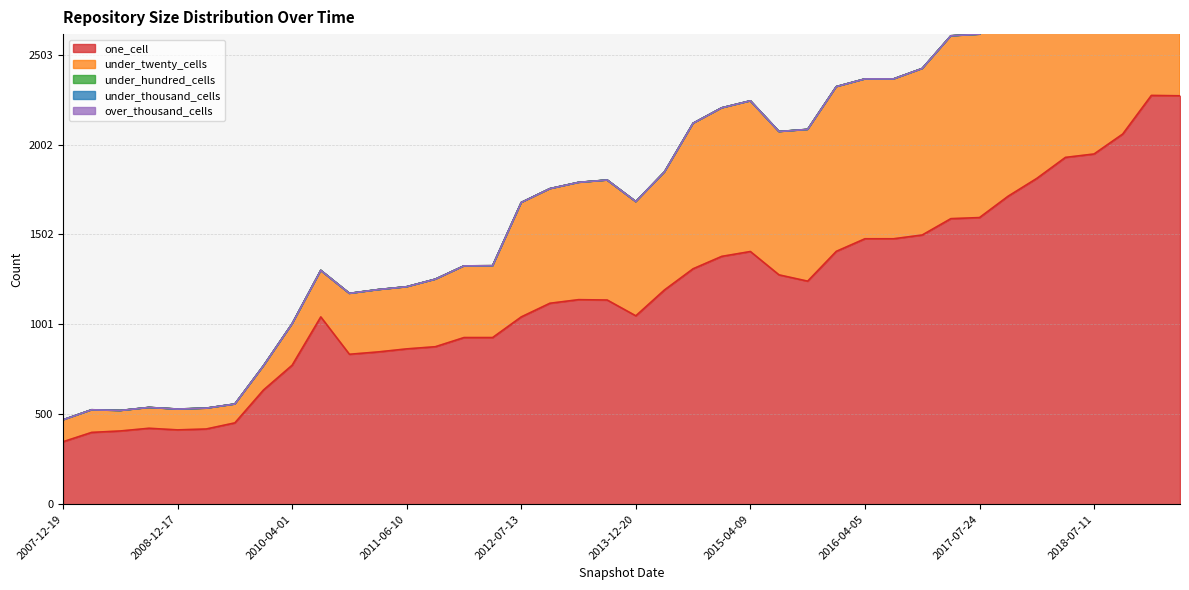

Does the chart have visible grid lines?

Yes